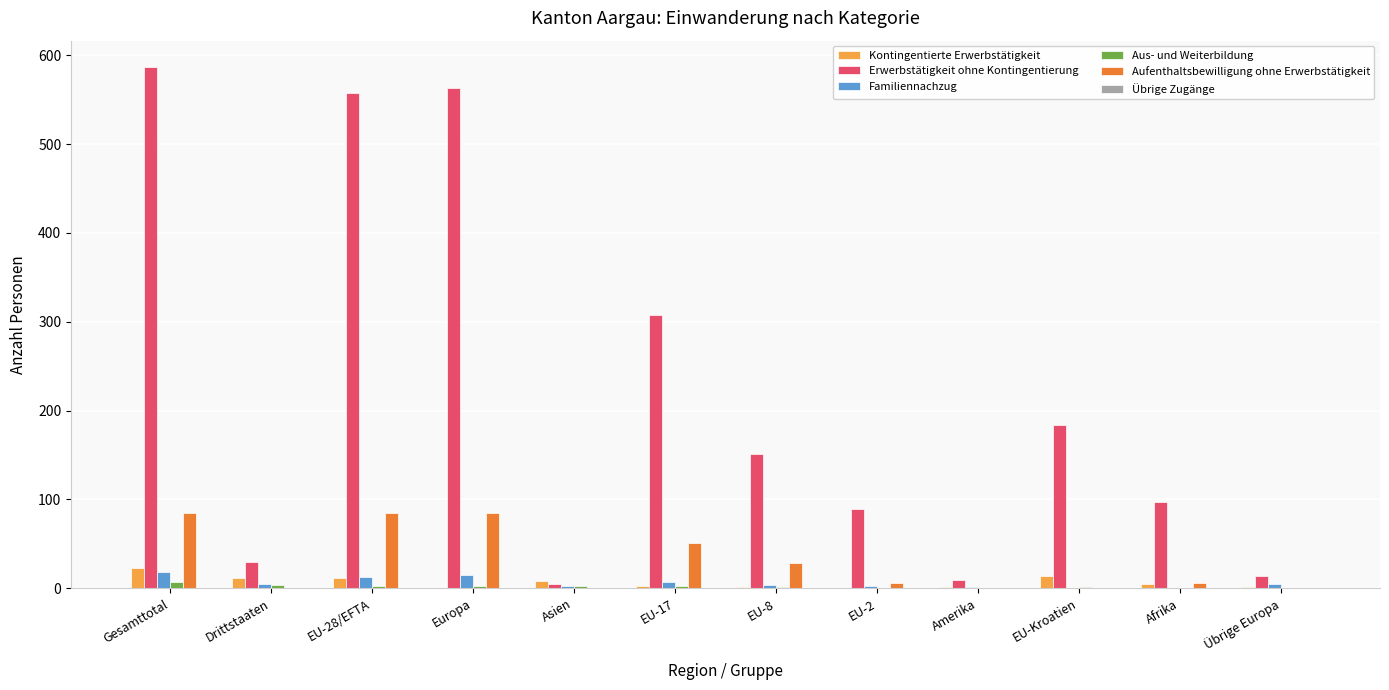

Which series has the largest total across all categories?

Erwerbstätigkeit ohne Kontingentierung